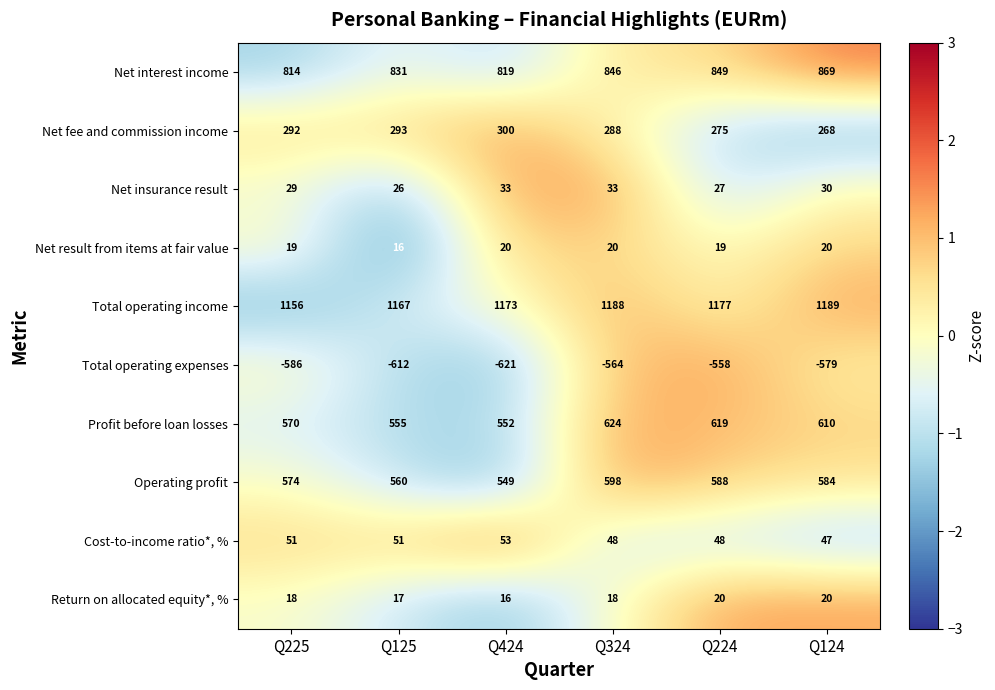

Is it true that Cost-to-income ratio*, % equals 53 at Q424?

True